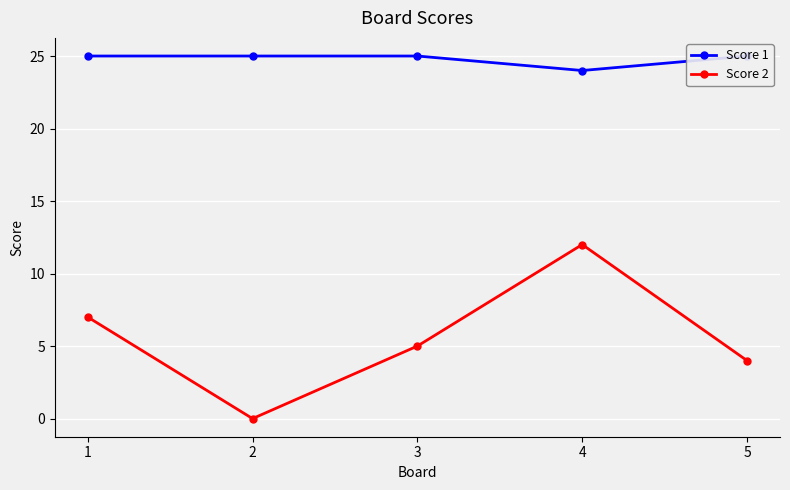

At which category is the sum across all series the highest?

4